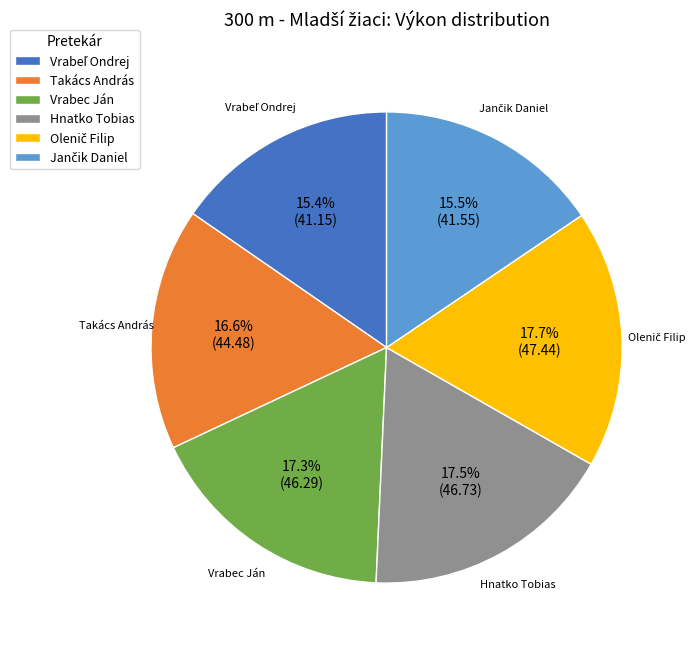

What portion of the pie excludes Vrabec Ján?

82.7%